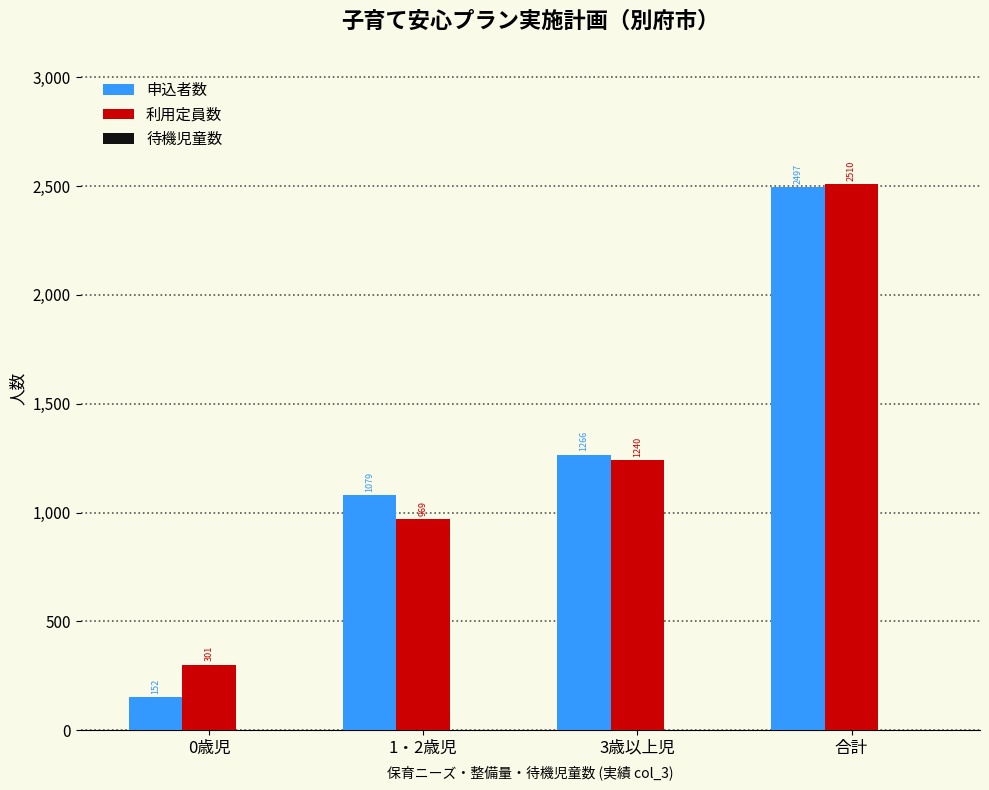

At which category does the chart reach its minimum across all series?

0歳児